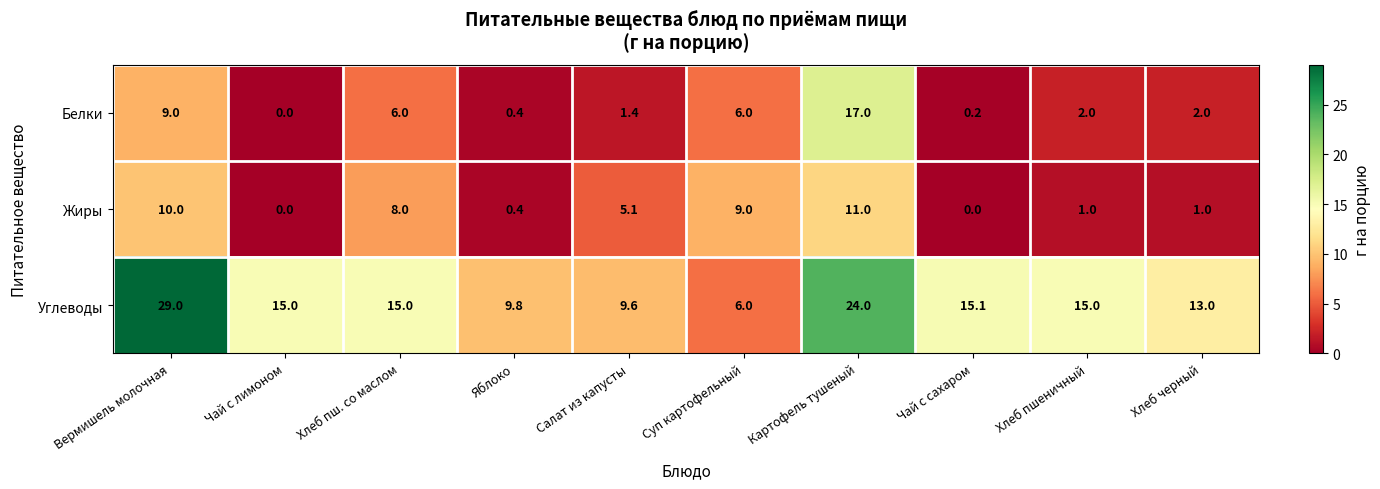

What is the total value across all series at Салат из капусты?

16.1